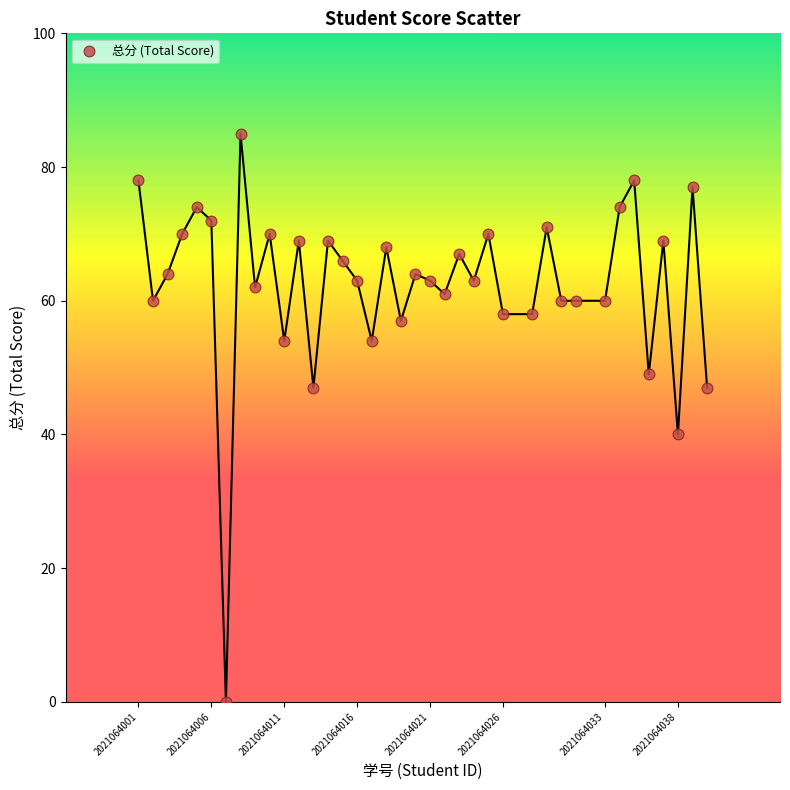

What Y value in the scatter plot is closest to 42?

40